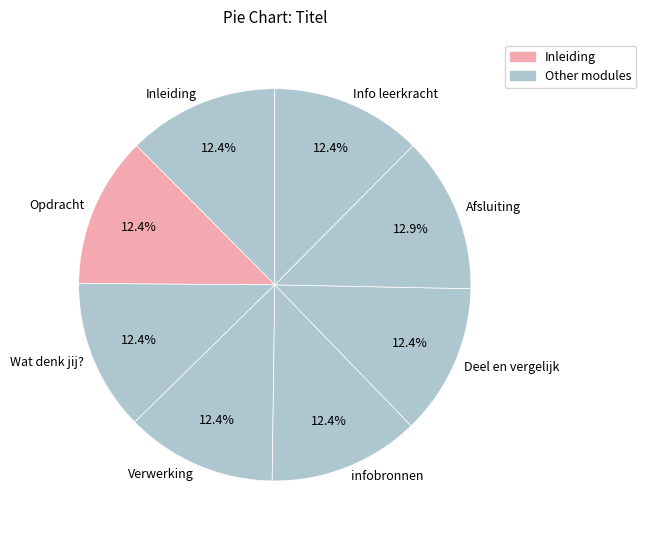

True or false: Afsluiting accounts for 13% of the total.

True